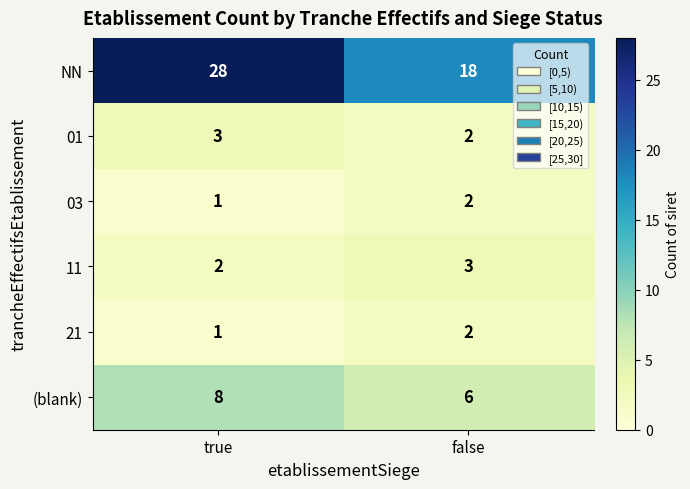

At which category is the sum across all series the highest?

true